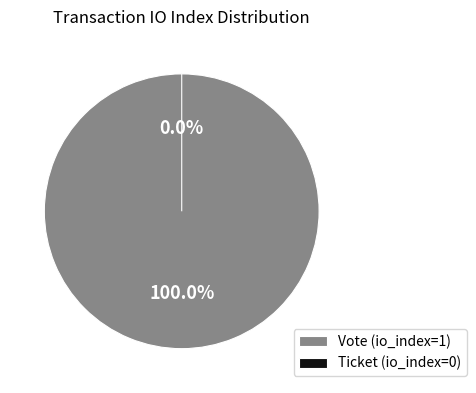

What percentage is the Vote (io_index=1) slice, to the nearest percent?

100%